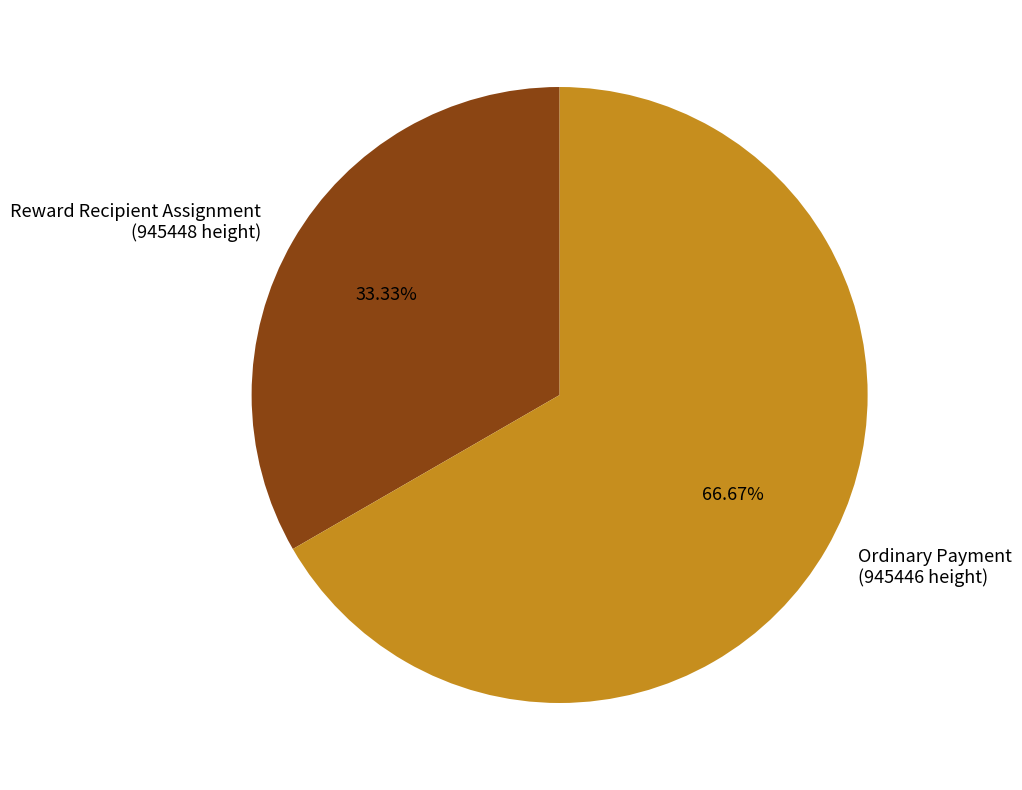

Between Ordinary Payment (945446 height) and Reward Recipient Assignment (945448 height), which is larger?

Ordinary Payment (945446 height)